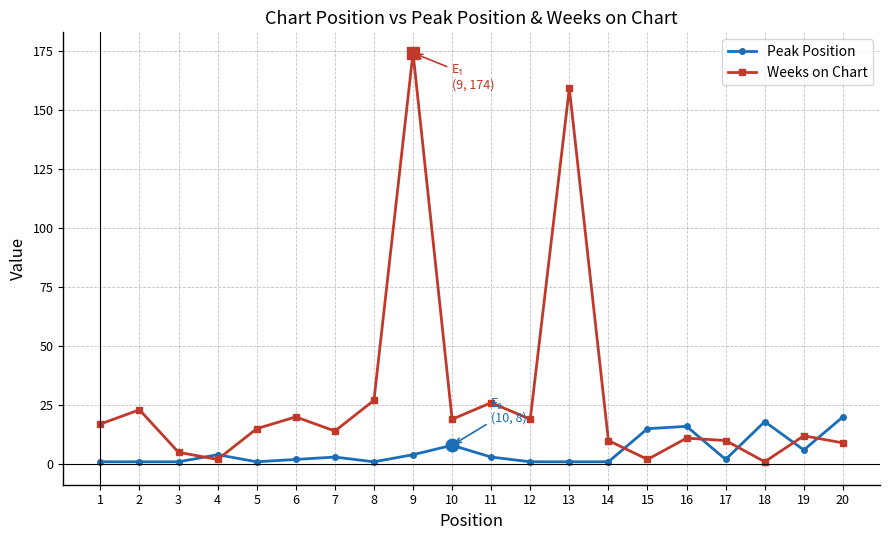

List the series in order of their overall mean, highest first.

Weeks on Chart, Peak Position